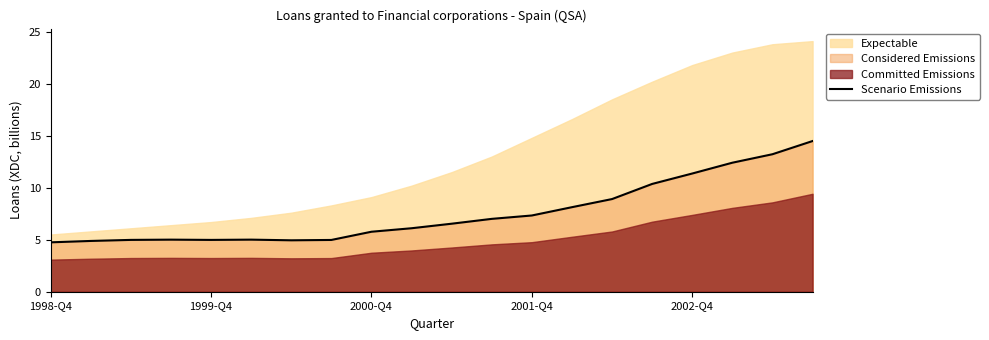

What is the highest value of the Scenario Emissions series?

14.5